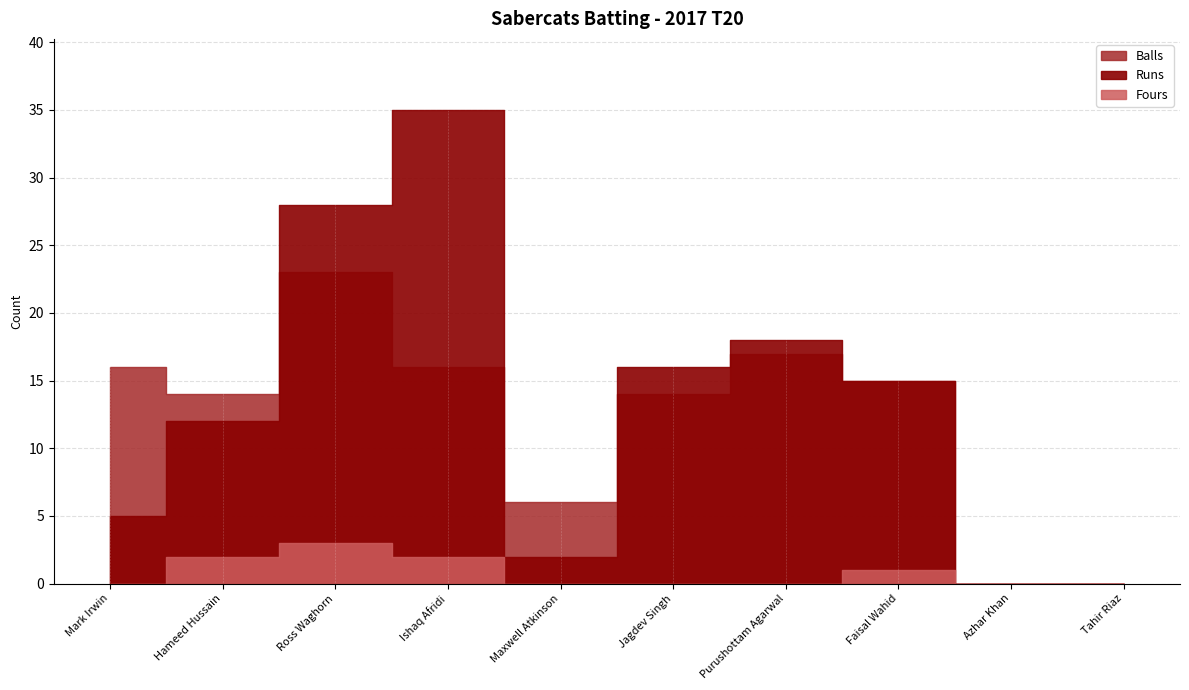

The value of Runs at Faisal Wahid is 15. True or false?

True